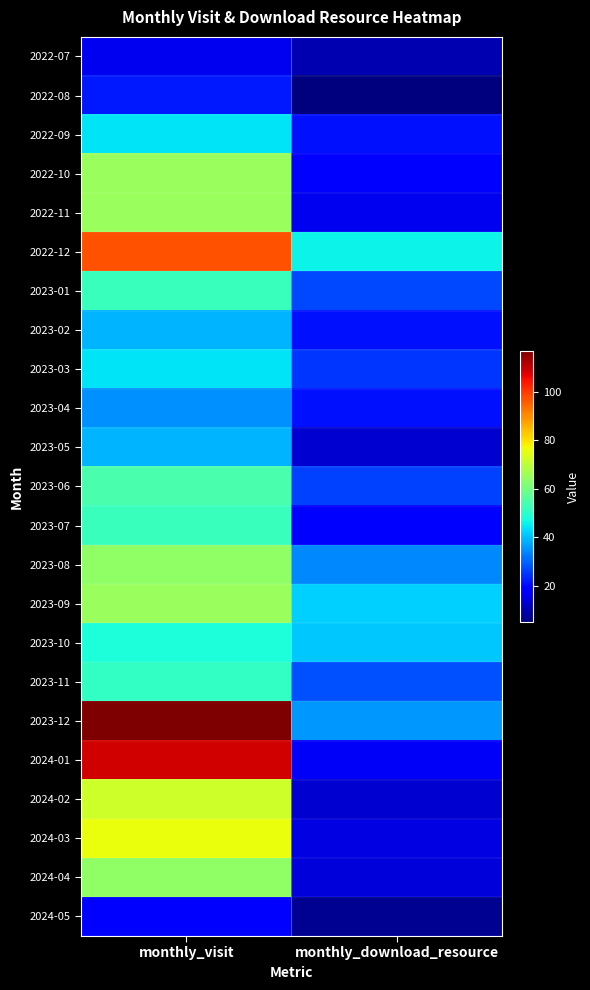

Reading left to right, list all the values displayed in this chart.

2022-07: monthly_visit=16	monthly_download_resource=10
2022-08: monthly_visit=22	monthly_download_resource=5
2022-09: monthly_visit=44	monthly_download_resource=21
2022-10: monthly_visit=65	monthly_download_resource=18
2022-11: monthly_visit=65	monthly_download_resource=16
2022-12: monthly_visit=97	monthly_download_resource=46
2023-01: monthly_visit=52	monthly_download_resource=27
2023-02: monthly_visit=39	monthly_download_resource=21
2023-03: monthly_visit=44	monthly_download_resource=25
2023-04: monthly_visit=35	monthly_download_resource=21
2023-05: monthly_visit=39	monthly_download_resource=13
2023-06: monthly_visit=54	monthly_download_resource=26
2023-07: monthly_visit=52	monthly_download_resource=19
2023-08: monthly_visit=64	monthly_download_resource=34
2023-09: monthly_visit=65	monthly_download_resource=42
2023-10: monthly_visit=48	monthly_download_resource=41
2023-11: monthly_visit=51	monthly_download_resource=28
2023-12: monthly_visit=117	monthly_download_resource=36
2024-01: monthly_visit=109	monthly_download_resource=17
2024-02: monthly_visit=72	monthly_download_resource=13
2024-03: monthly_visit=76	monthly_download_resource=15
2024-04: monthly_visit=64	monthly_download_resource=14
2024-05: monthly_visit=18	monthly_download_resource=7